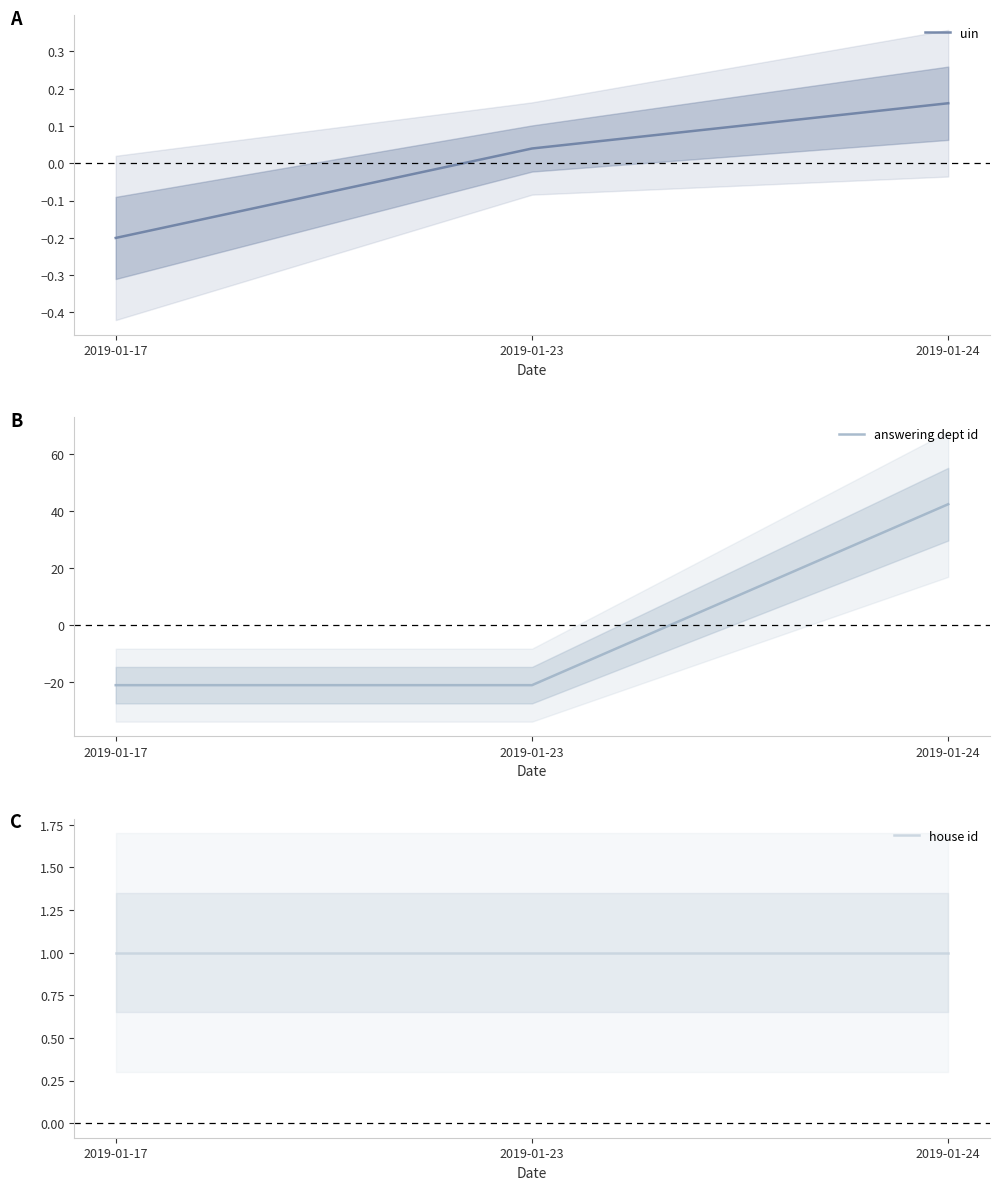

The value of uin at 2019-01-24 is 0.3. True or false?

False